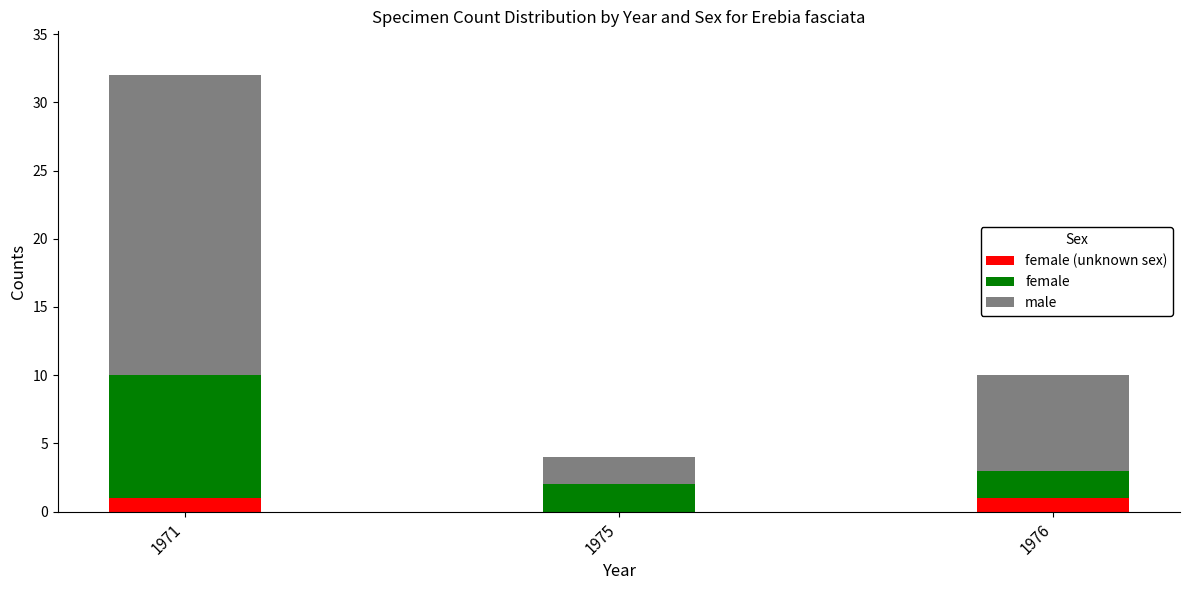

At which category is the sum across all series the highest?

1971